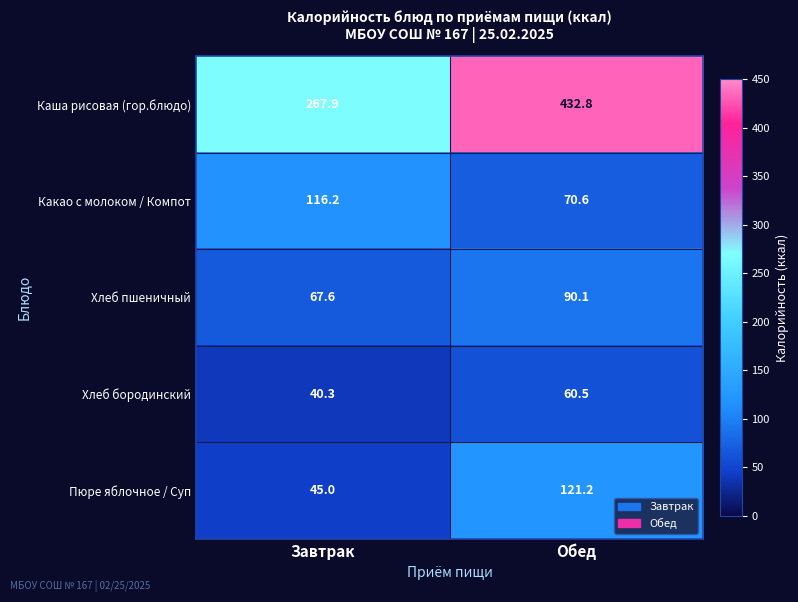

Read the Какао с молоком / Компот value at Обед.

70.6